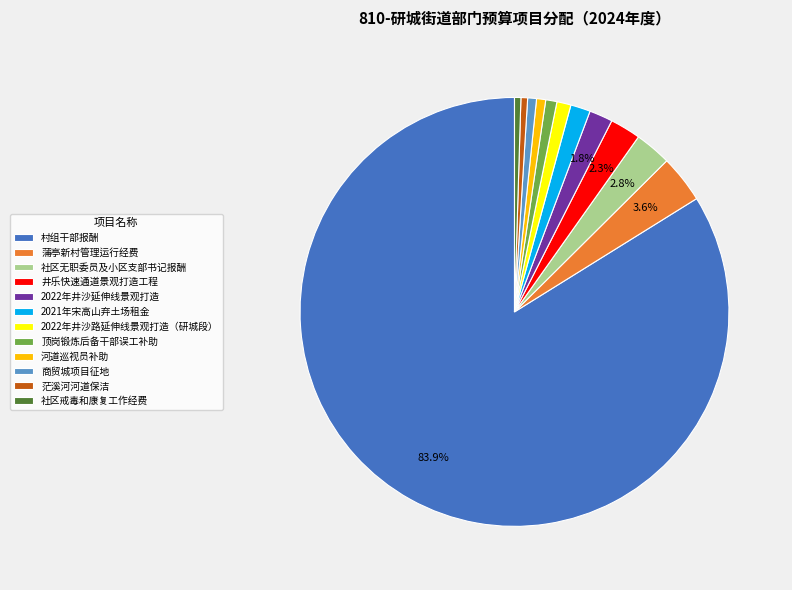

Does 村组干部报酬 represent more than half of the total?

Yes